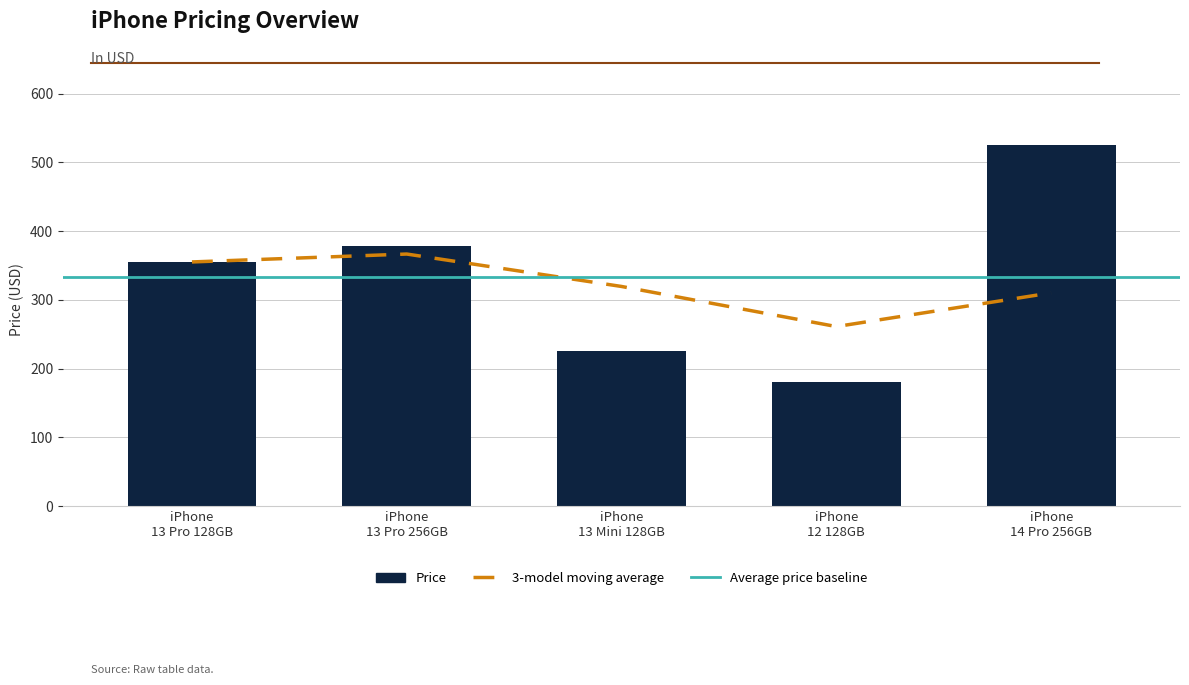

List the labels in order of value, smallest first.

iPhone 12 128GB, iPhone 13 Mini 128GB, iPhone 13 Pro 128GB, iPhone 13 Pro 256GB, iPhone 14 Pro 256GB